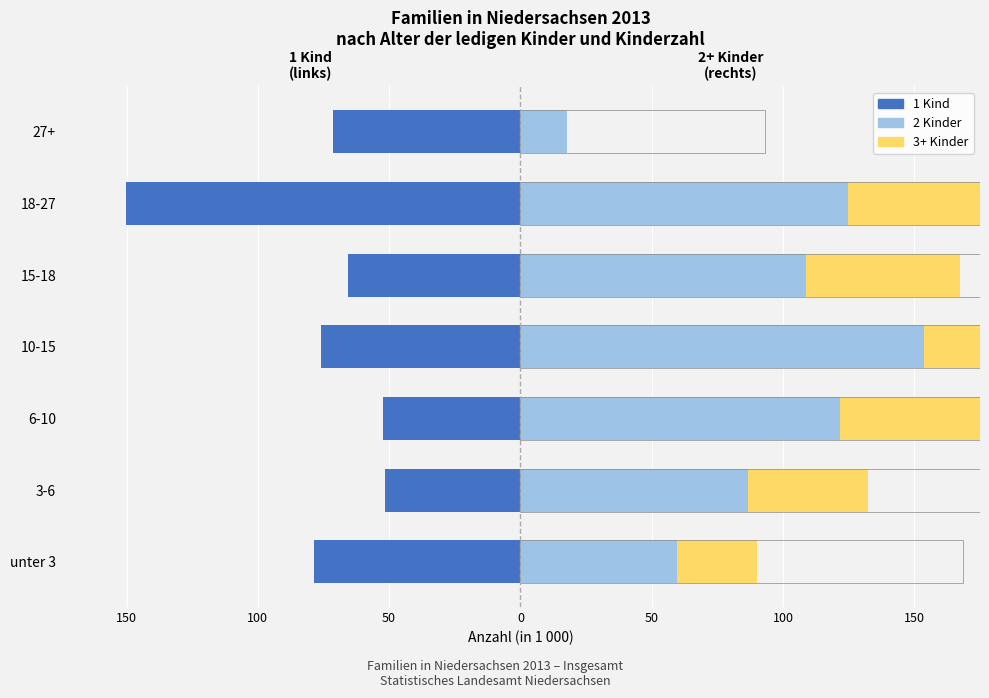

Is the value of 3+ Kinder at unter 3 greater than the value of 1 Kind at 18-27?

Yes